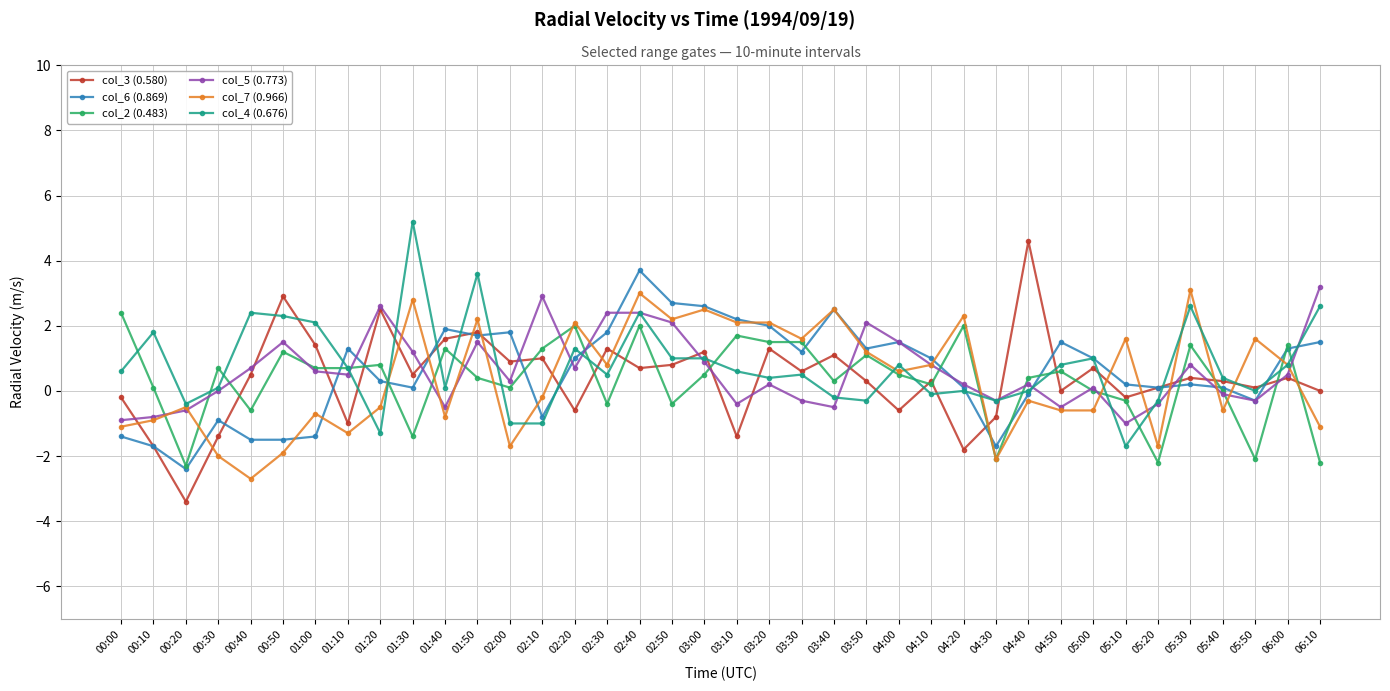

How many distinct data groups are displayed?

6